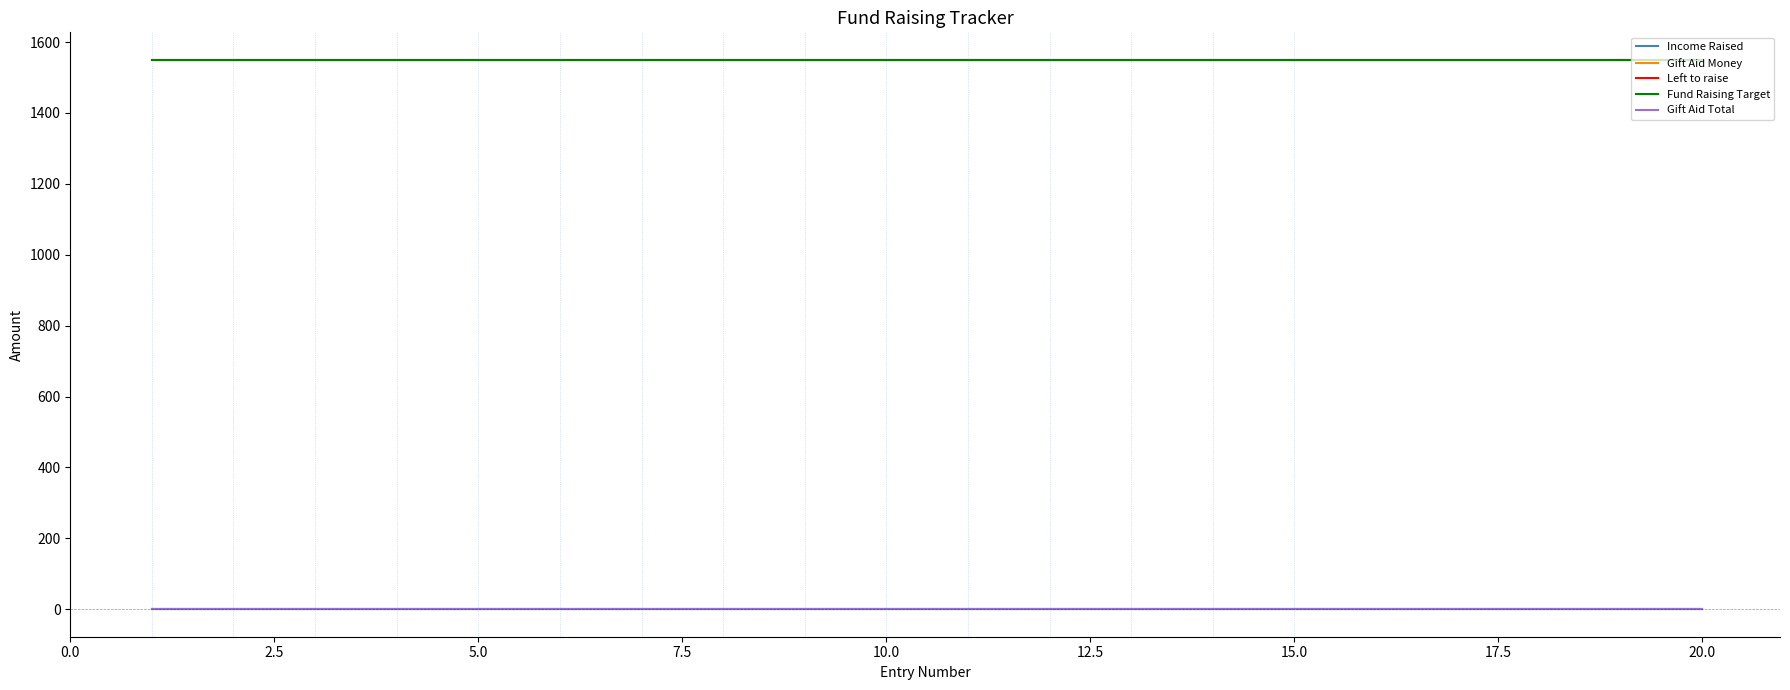

True or false: Fund Raising Target has more than 2 points higher than both neighbors.

False